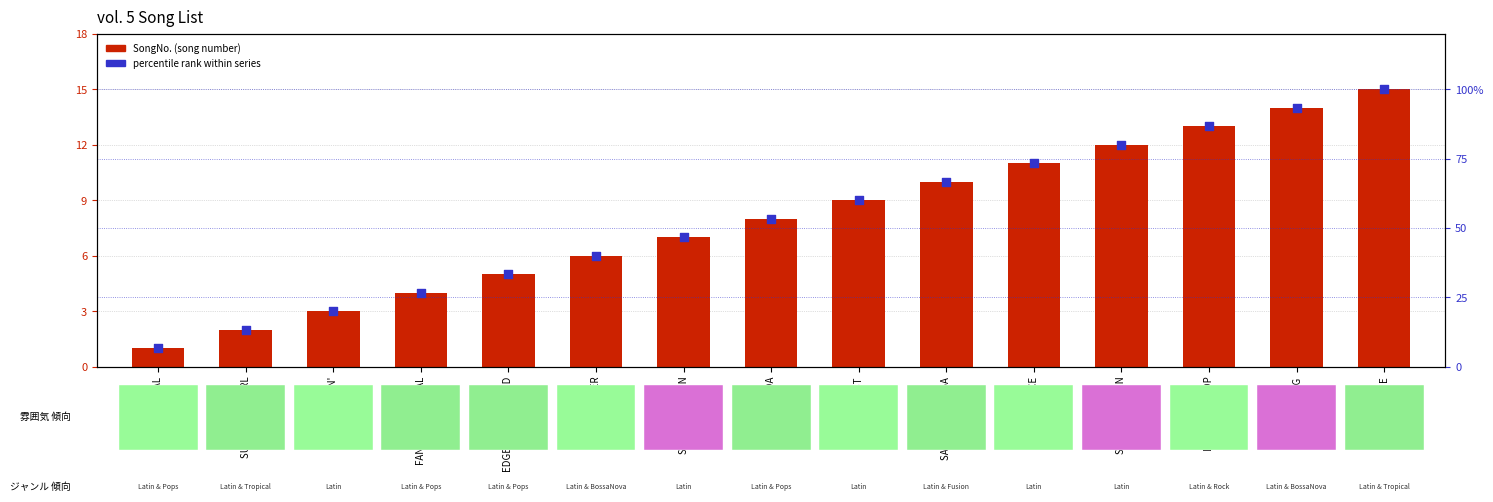

Which series has the largest Y range (max minus min)?

percentile rank within series